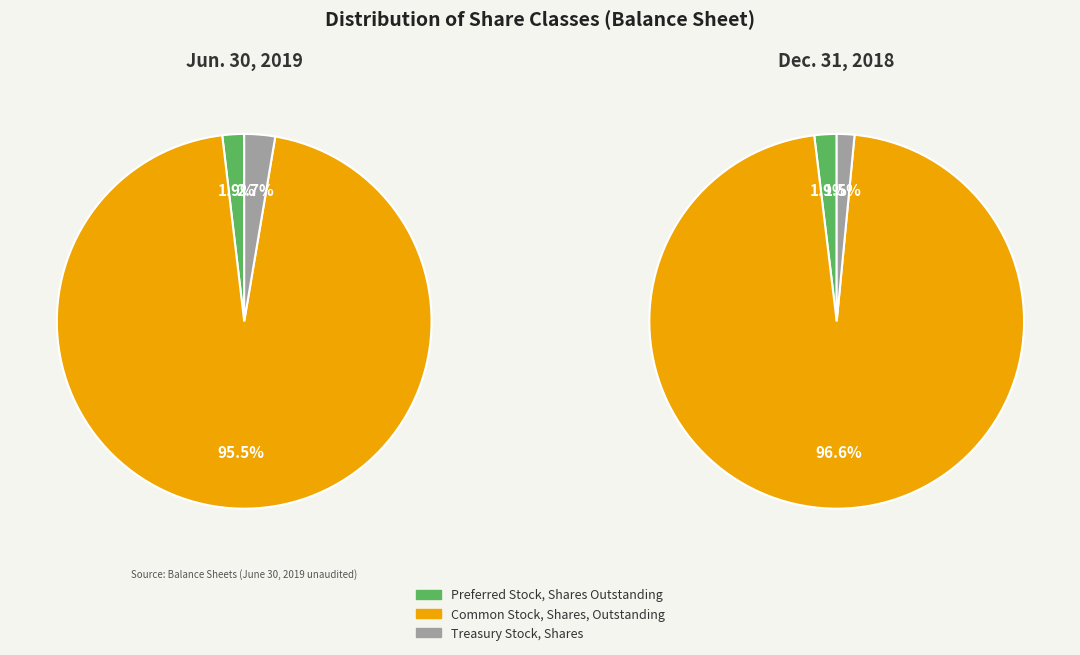

Is there any slice that represents more than half of the pie?

Yes